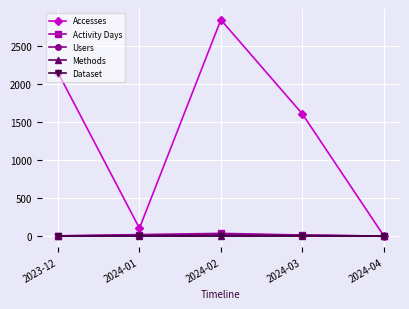

What is the minimum value for Accesses?

8